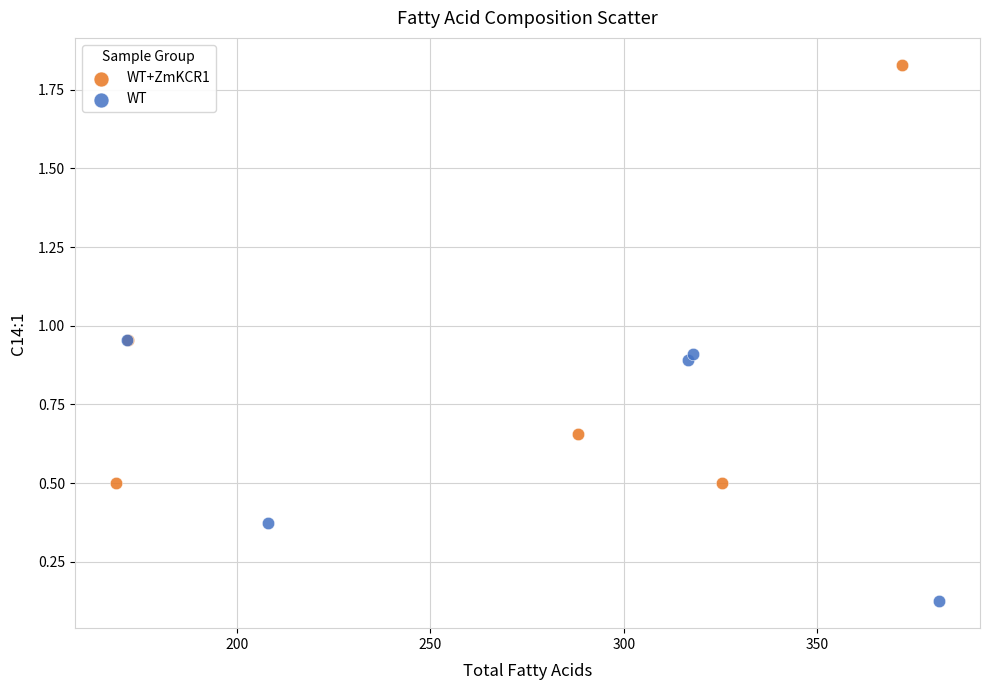

Which series reaches the maximum Y coordinate?

WT+ZmKCR1